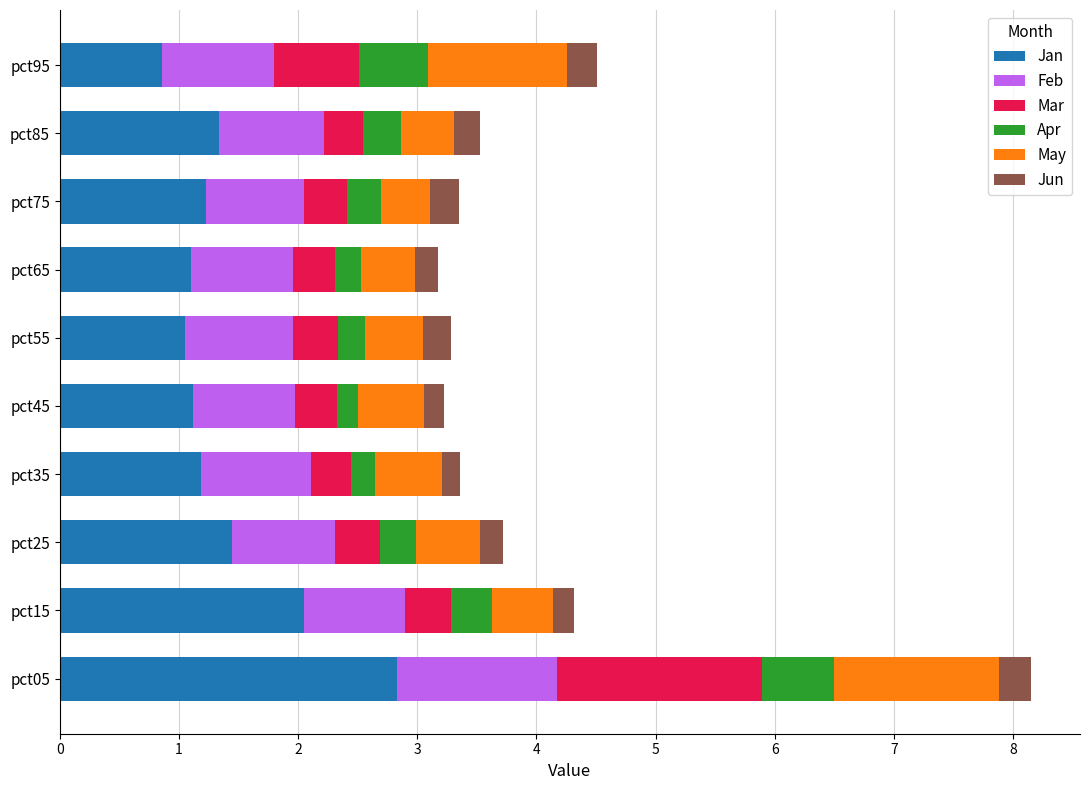

What is the lowest value of the Jan series?

0.9